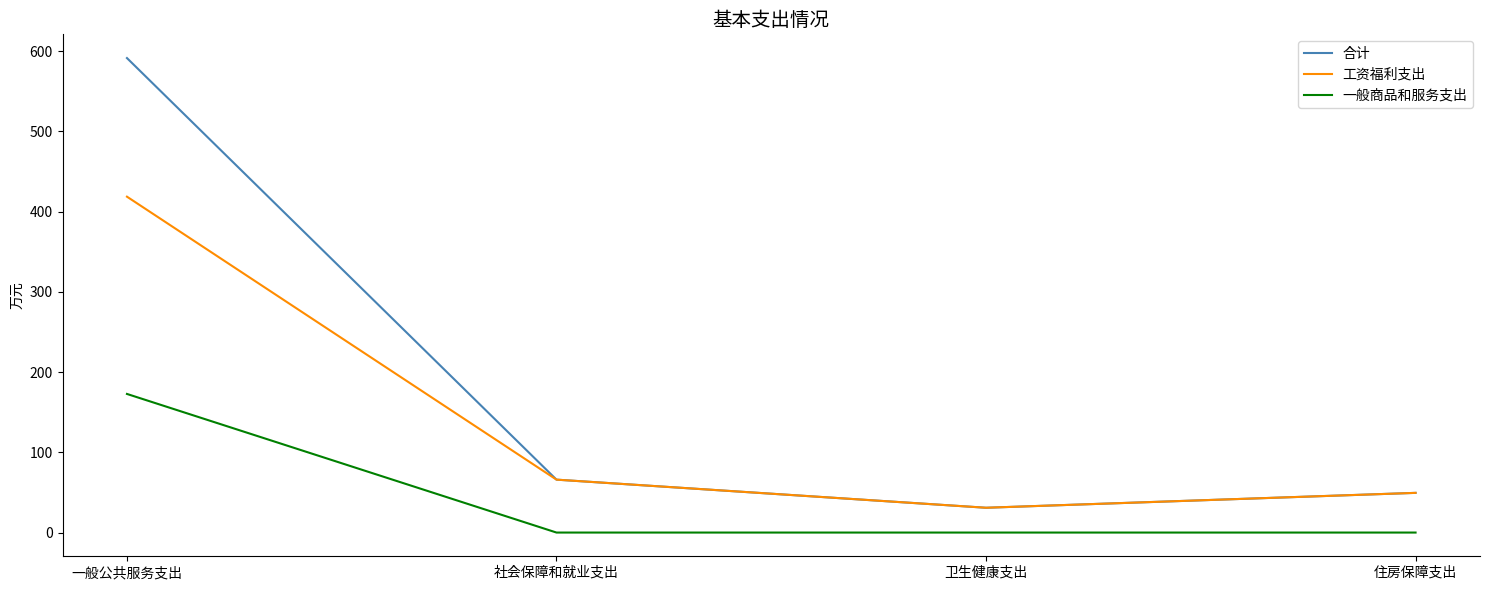

What are all the series names shown in the legend?

合计, 工资福利支出, 一般商品和服务支出